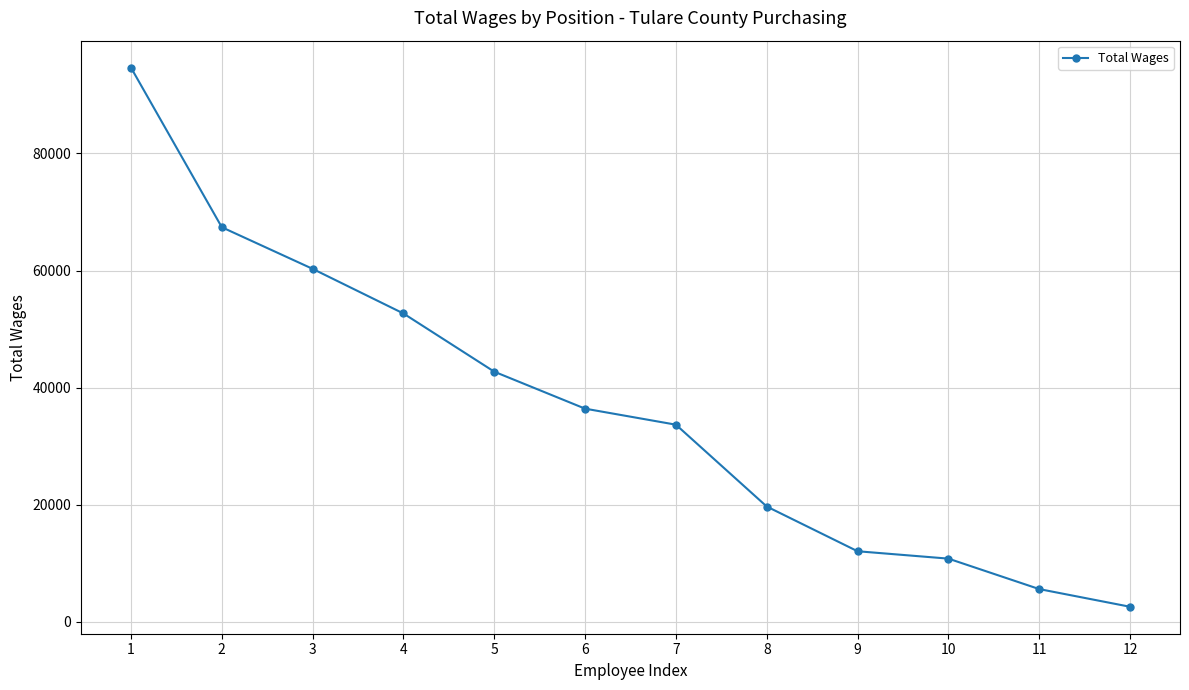

Reading left to right, what are all the values shown in this chart?

94665	67401	60290	52666	42723	36408	33671	19693	12052	10792	5590	2569